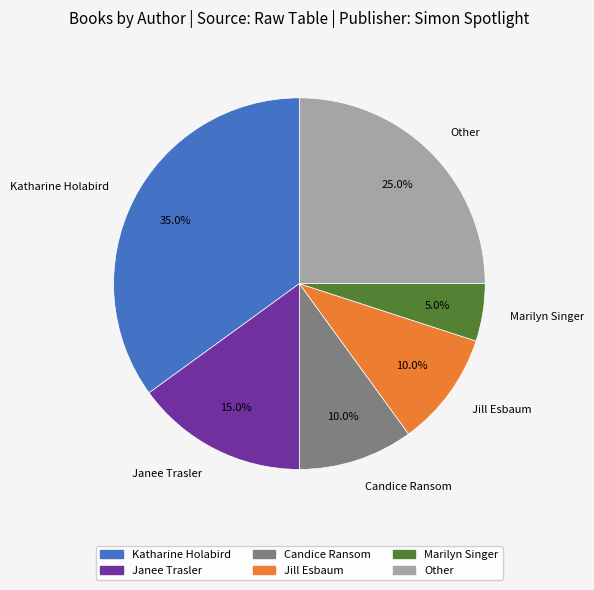

To the nearest percent, what is the difference between the largest and smallest slice percentages?

30%